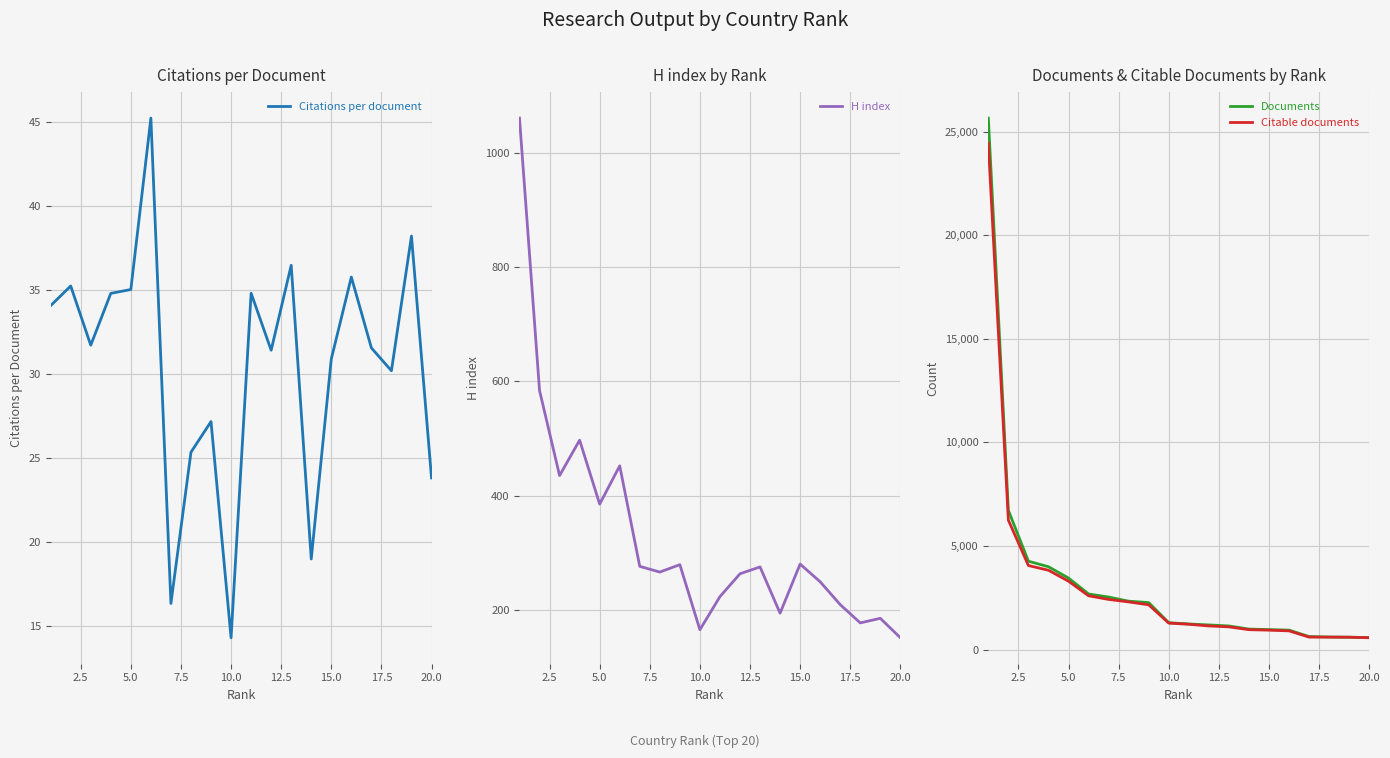

The value of Citable documents at 5.0 is 3304. True or false?

True